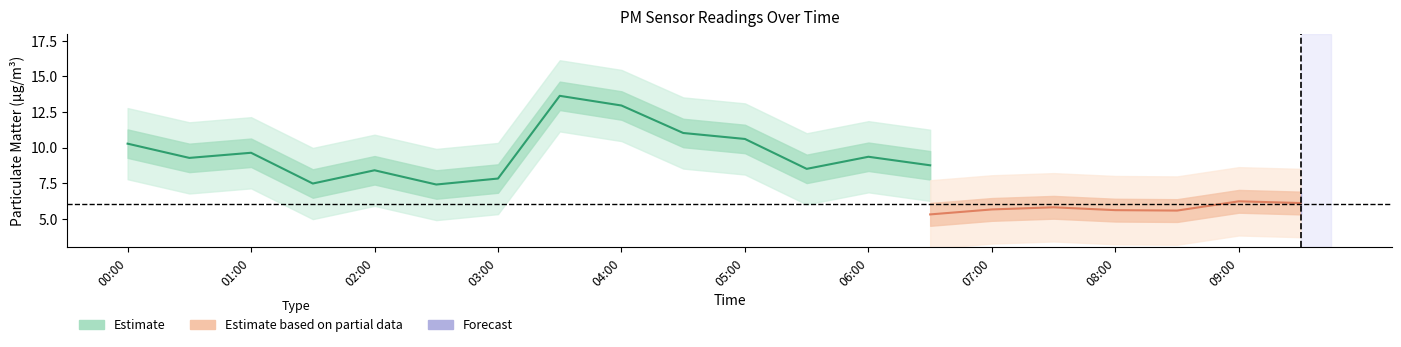

At which label does P1 reach its peak?

03:30